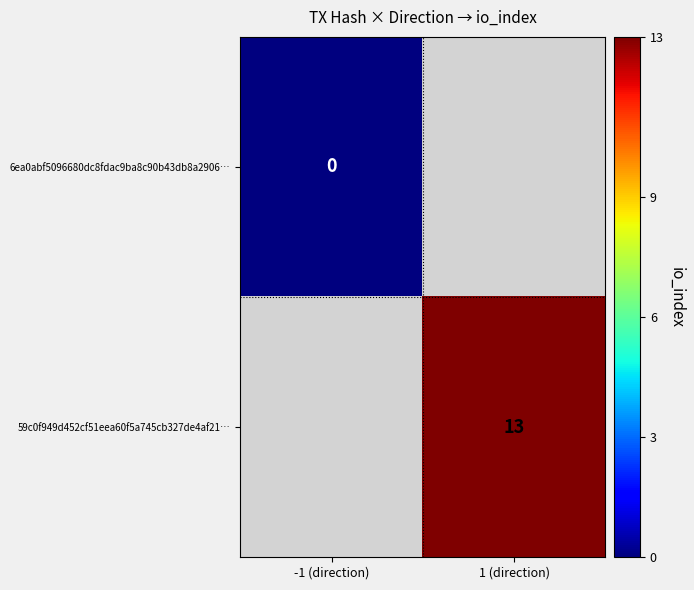

The 59c0f949d452cf51eea60f5a745cb327de4af21… series shows 6.3 at 1 (direction). True or false?

False